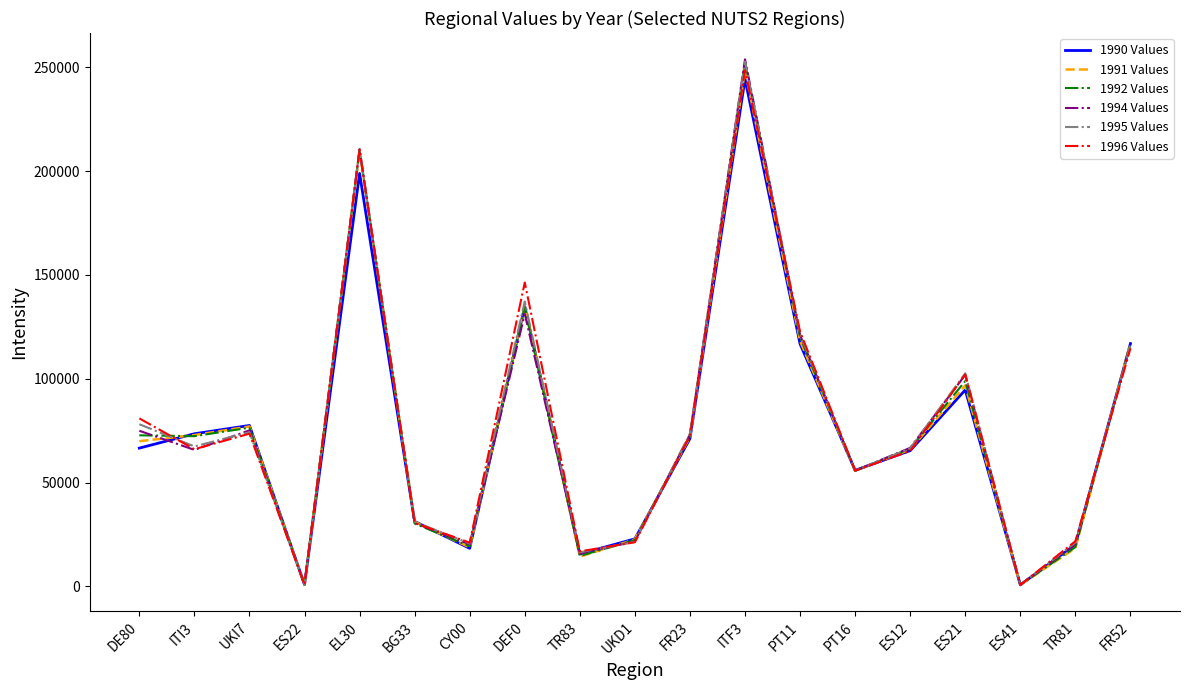

How many interior local peaks does the 1991 Values series have?

5